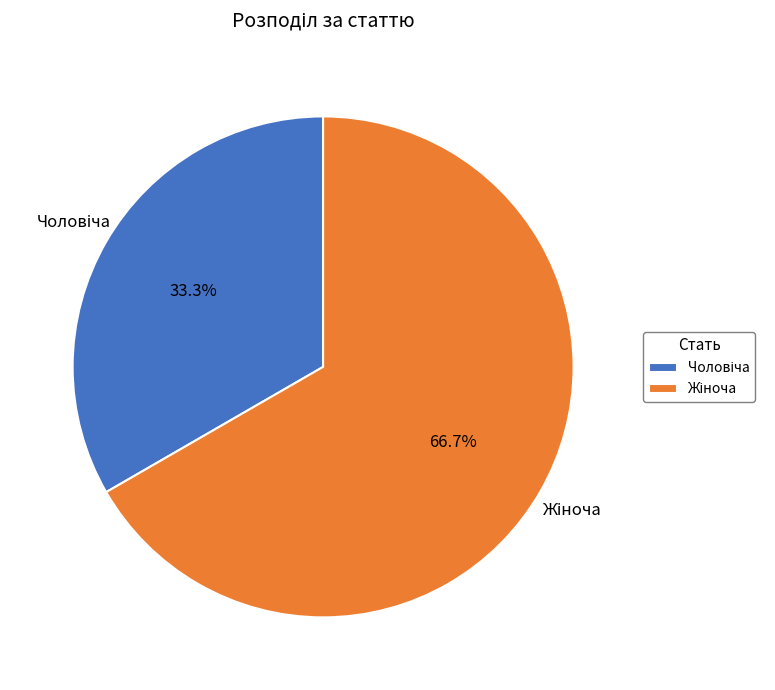

How many segments does this pie chart have?

2